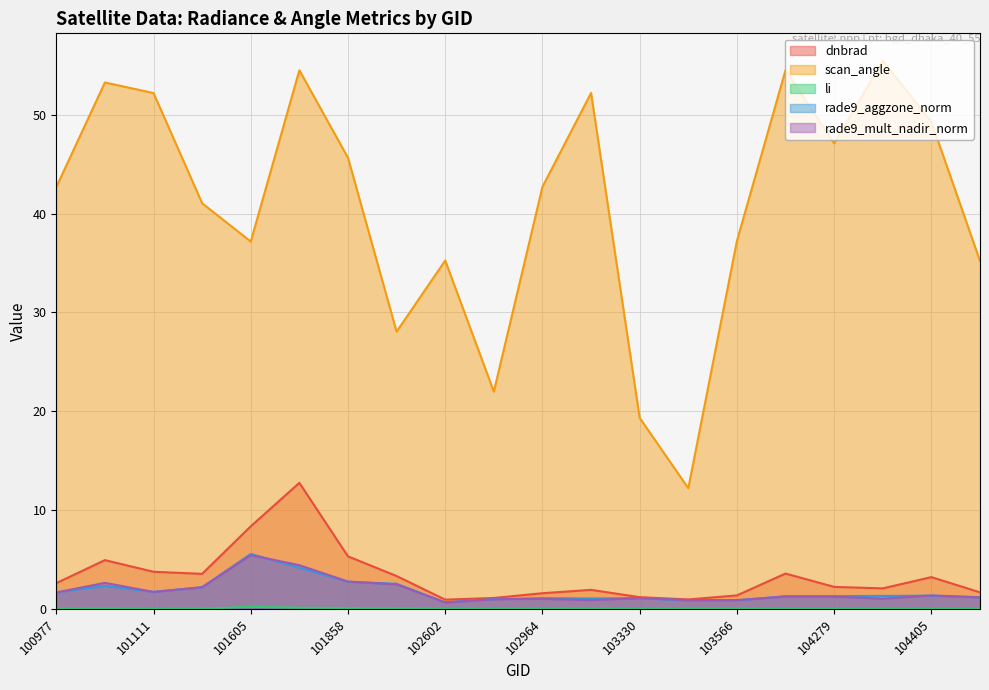

At which label is rade9_mult_nadir_norm closest to 3?

101858